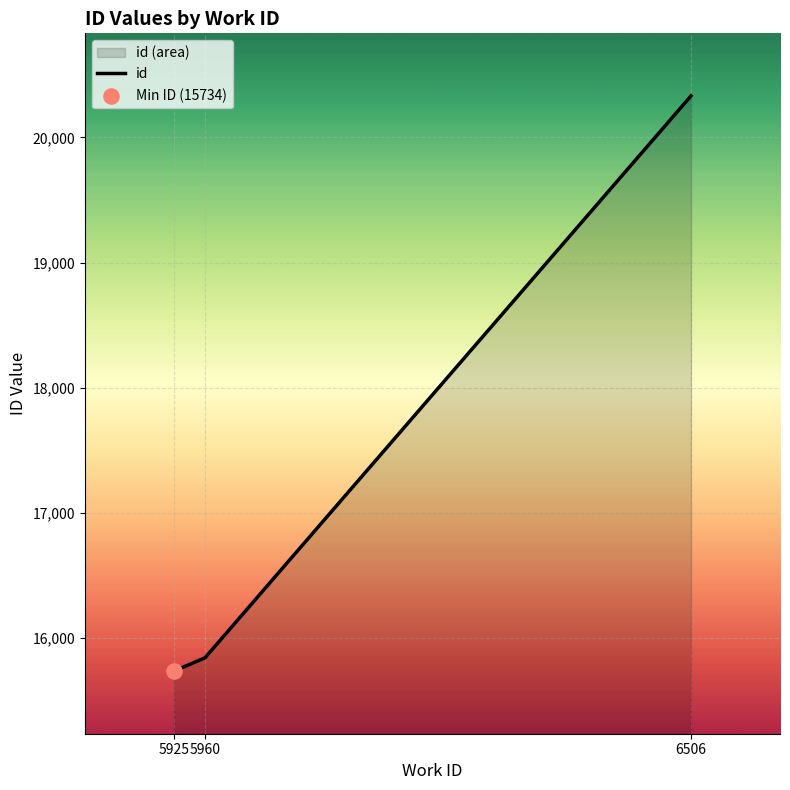

What is the change in value from 5960 to 6506?

+4490.8